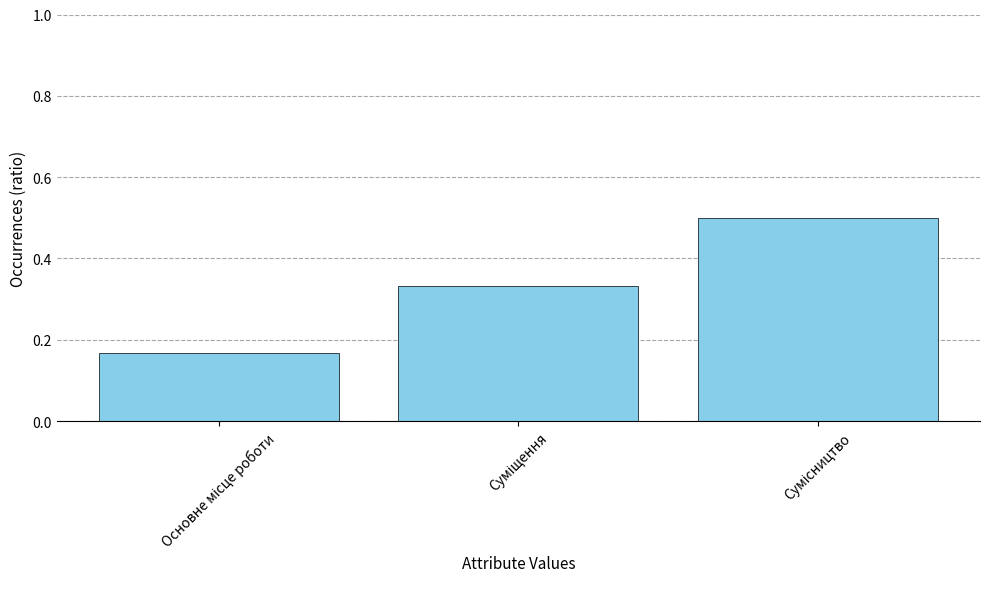

What is the value of the 3rd bar from the left?

0.5